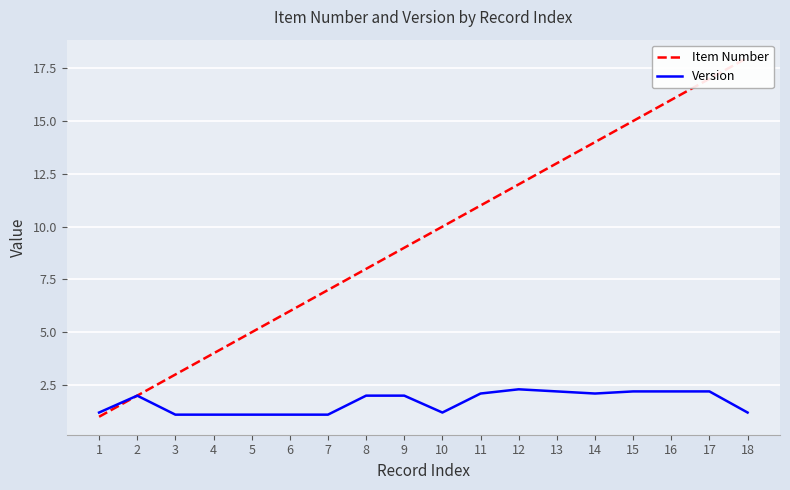

True or false: Item Number and Version cross at least once.

False